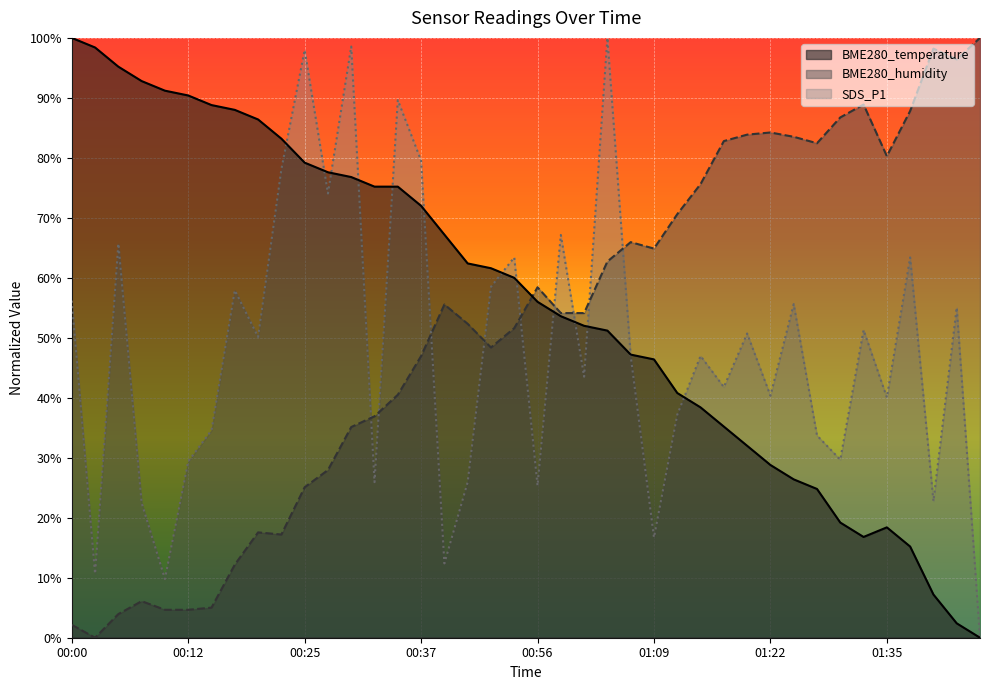

Reading left to right, transcribe all the data shown in this chart.

BME280_temperature: 100.0	98.4	95.2	92.8	91.2	90.4	88.8	88.0	86.4	83.2	79.2	77.6	76.8	75.2	75.2	72.0	67.2	62.4	61.6	60.0	56.0	53.6	52.0	51.2	47.2	46.4	40.8	38.4	35.2	32.0	28.8	26.4	24.8	19.2	16.8	18.4	15.2	7.2	2.4	0.0
BME280_humidity: 2.2	0.0	3.9	6.1	4.7	4.7	5.0	12.2	17.6	17.2	25.1	28.0	35.1	36.9	40.5	47.0	55.6	52.3	48.4	51.6	58.4	54.1	54.1	62.7	65.9	64.9	70.6	75.6	82.8	83.9	84.2	83.5	82.4	86.7	88.9	80.3	87.8	98.2	96.4	100.0
SDS_P1: 56.2	10.7	65.7	22.5	9.8	29.4	34.6	57.9	50.1	78.1	98.0	74.1	98.6	25.9	89.6	79.5	12.4	25.9	58.5	63.4	25.4	67.1	43.5	100.0	47.0	16.7	37.2	47.0	41.8	50.7	40.3	55.6	33.7	29.7	51.3	40.1	63.4	22.8	55.0	0.0